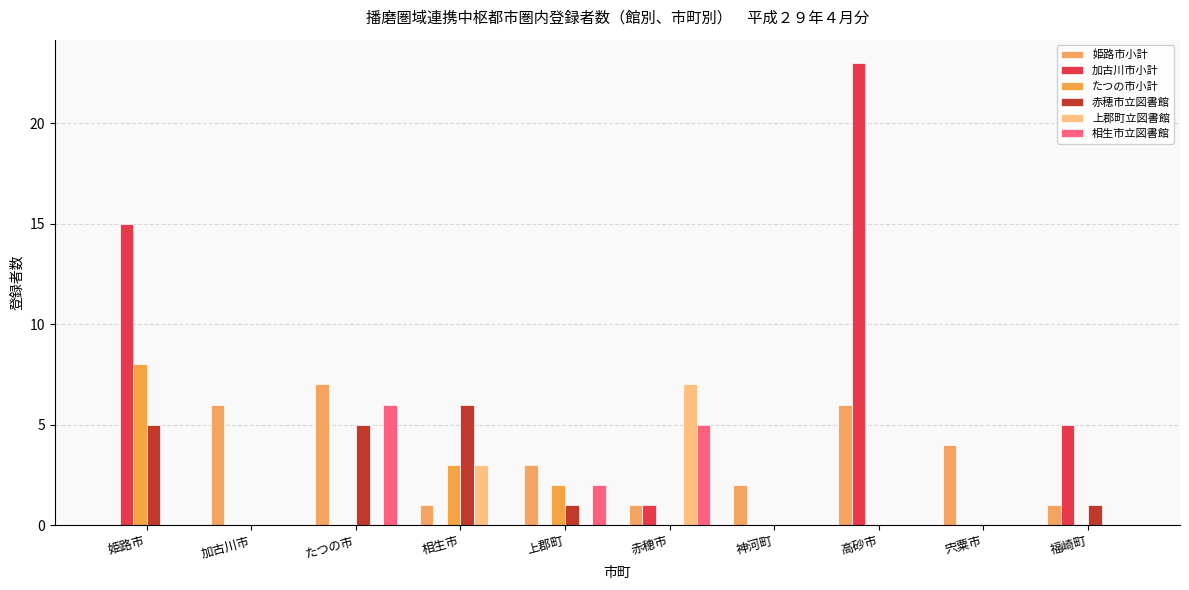

Between 赤穂市 and 福崎町, which series saw the biggest shift?

上郡町立図書館